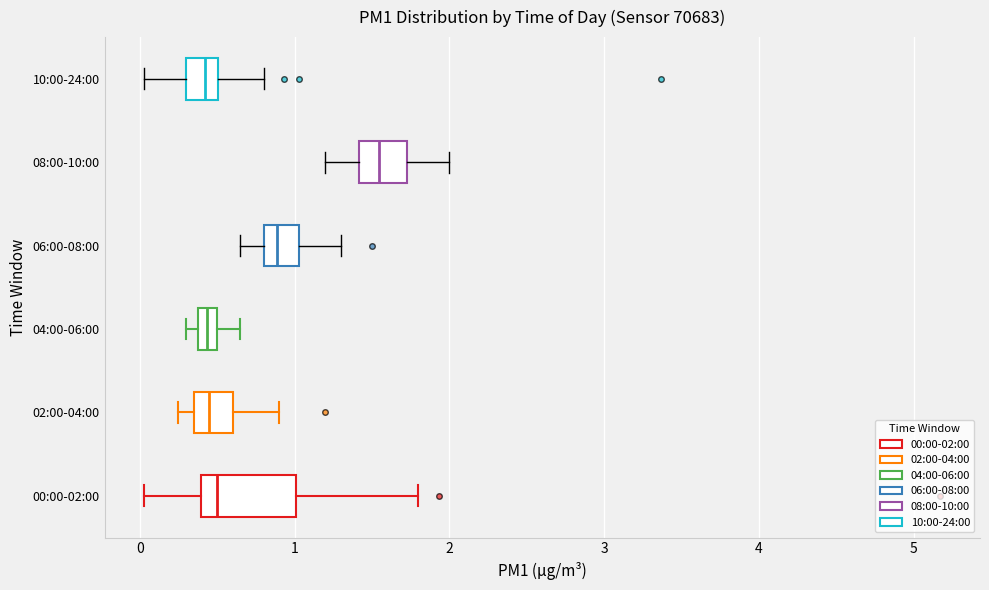

Where does the median line of the box for 10:00-24:00 sit on the x-axis? The values are not printed on the chart, so give them approximately, as read against the axis.

0.4